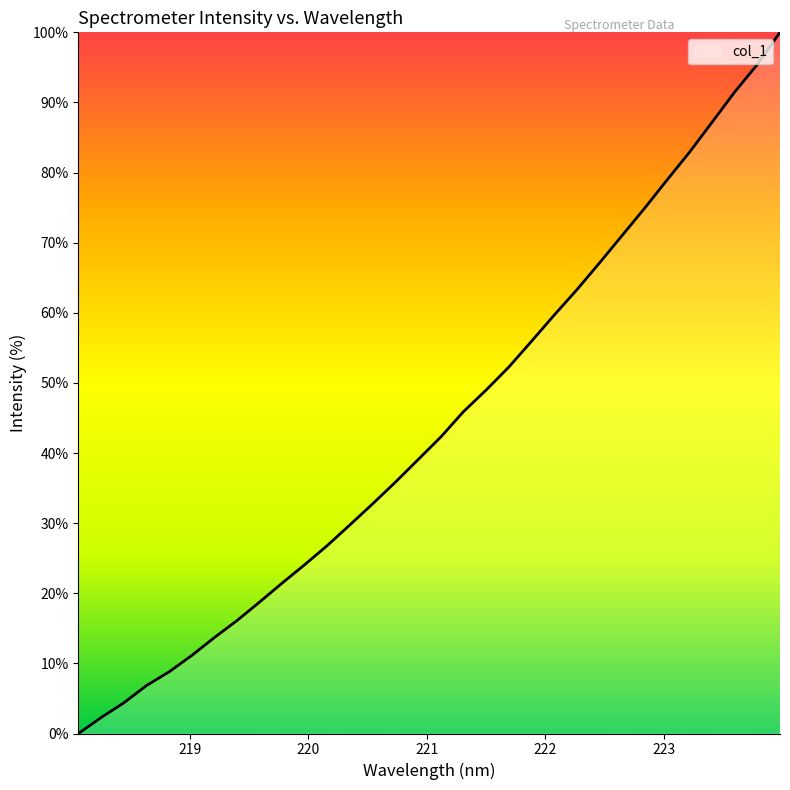

True or false: the data has more than 2 interior local peaks.

False